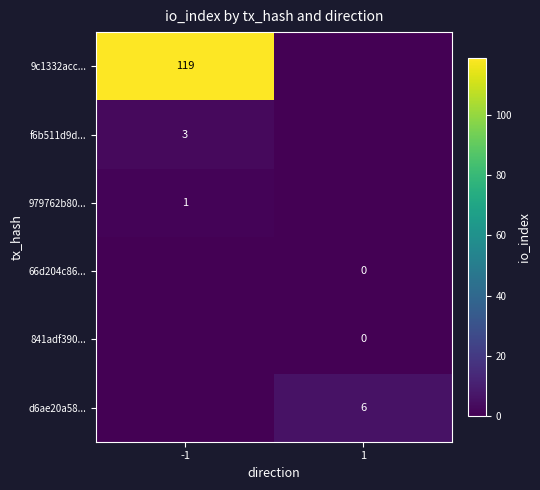

The f6b511d9d... series shows 2 at -1. True or false?

False